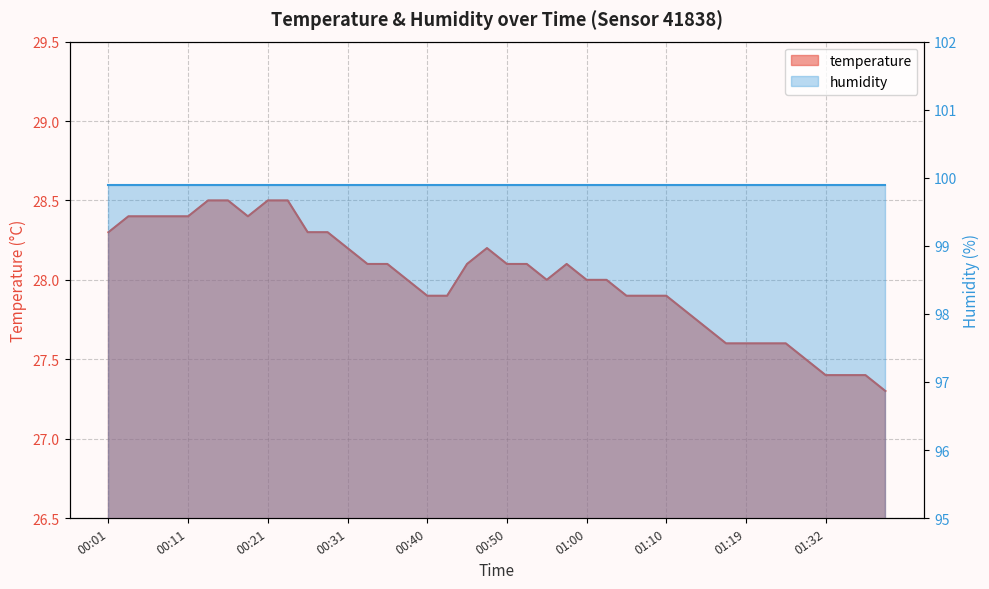

Reading left to right, list all the values displayed in this chart.

28.3	28.4	28.4	28.4	28.4	28.5	28.5	28.4	28.5	28.5	28.3	28.3	28.2	28.1	28.1	28.0	27.9	27.9	28.1	28.2	28.1	28.1	28.0	28.1	28.0	28.0	27.9	27.9	27.9	27.8	27.7	27.6	27.6	27.6	27.6	27.5	27.4	27.4	27.4	27.3